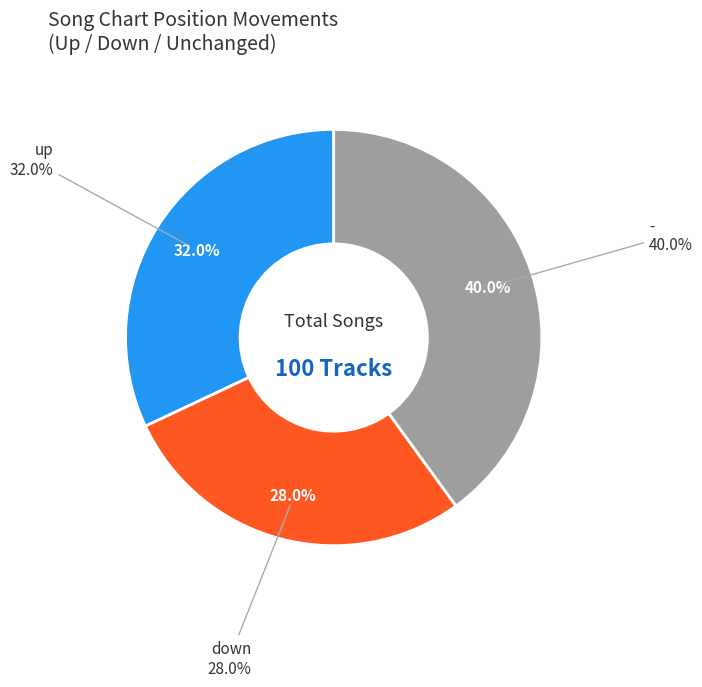

How much of the chart is everything except down?

72.0%